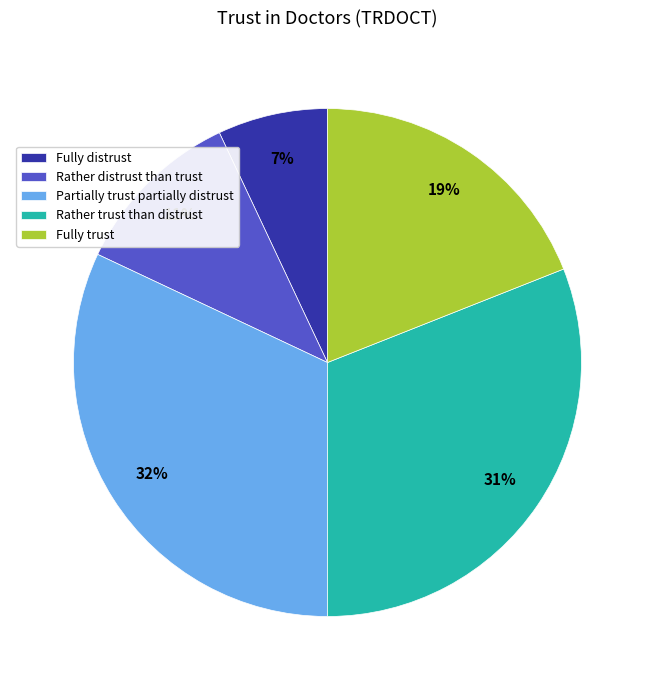

True or false: Rather trust than distrust accounts for 31% of the total.

True